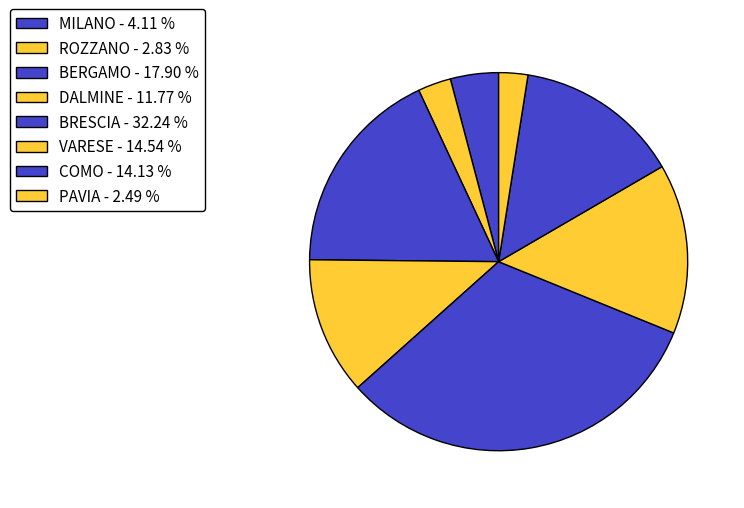

How many segments does this pie chart have?

8